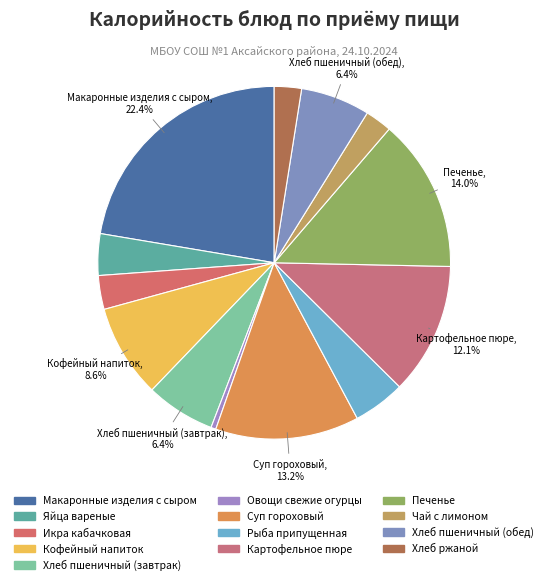

To the nearest percent, what is the difference between the Хлеб пшеничный (завтрак) and Яйца вареные slice percentages?

3%